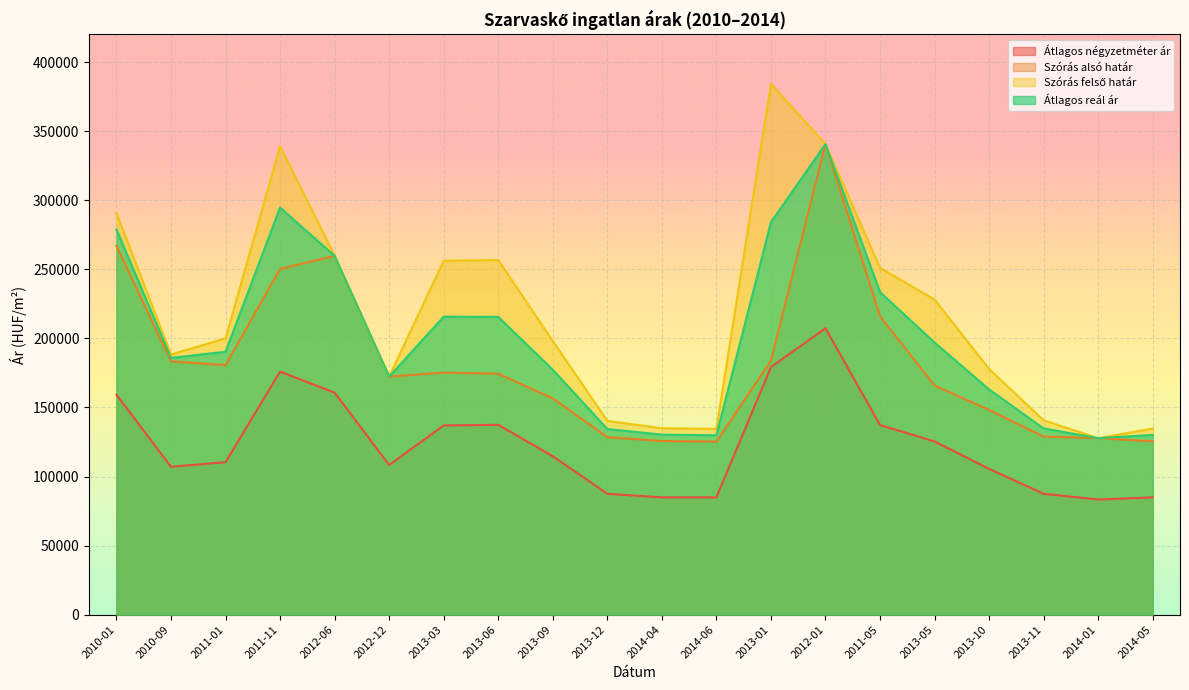

What is the total value across all series at 2012-01?

1229153